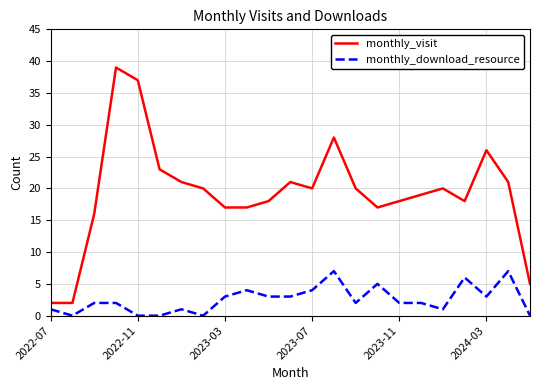

How many lines are shown in the chart?

2